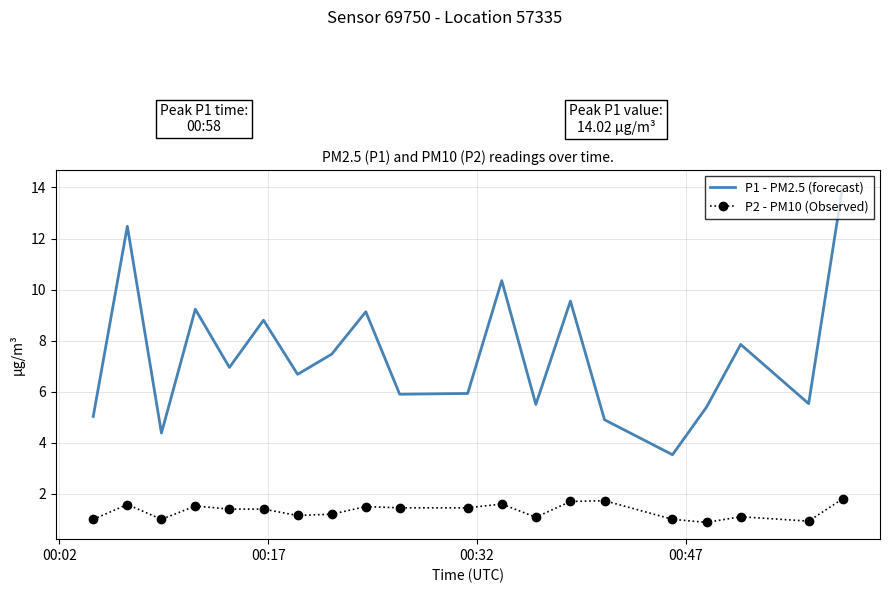

True or false: P1 - PM2.5 (forecast) and P2 - PM10 (Observed) cross at least once.

False